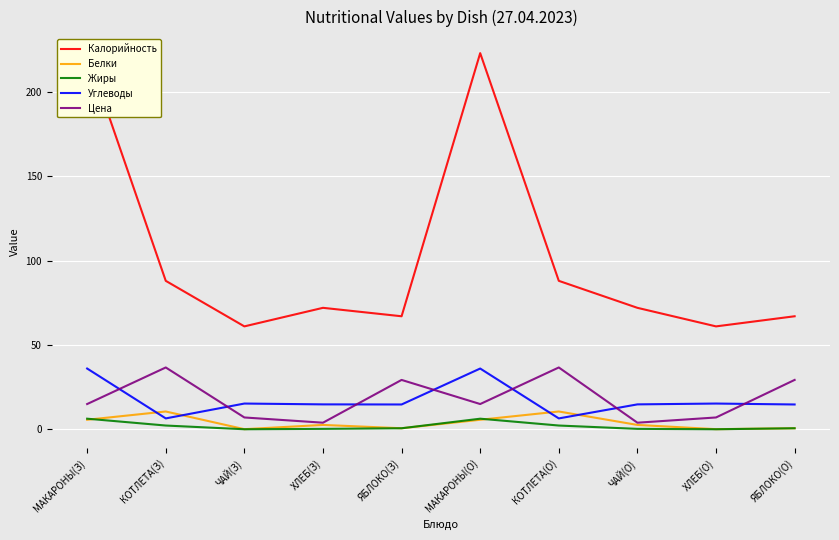

Is the value of Белки at ЧАЙ(О) greater than the value of Углеводы at ЧАЙ(З)?

No